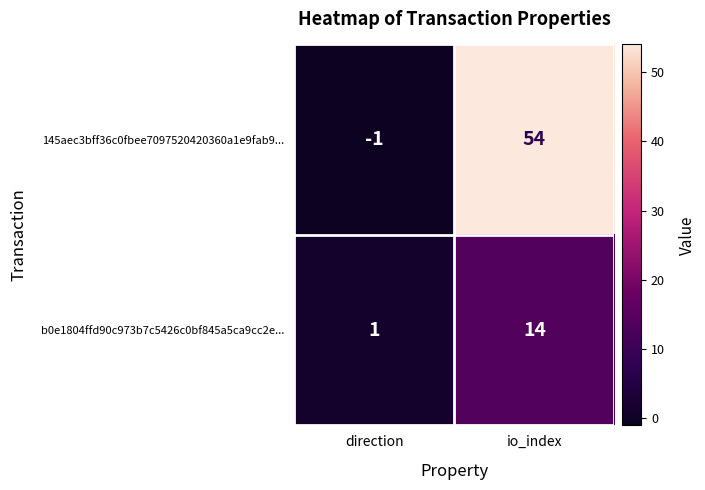

Rank the series by their average value, from lowest to highest.

b0e1804ffd90c973b7c5426c0bf845a5ca9cc2e..., 145aec3bff36c0fbee7097520420360a1e9fab9...